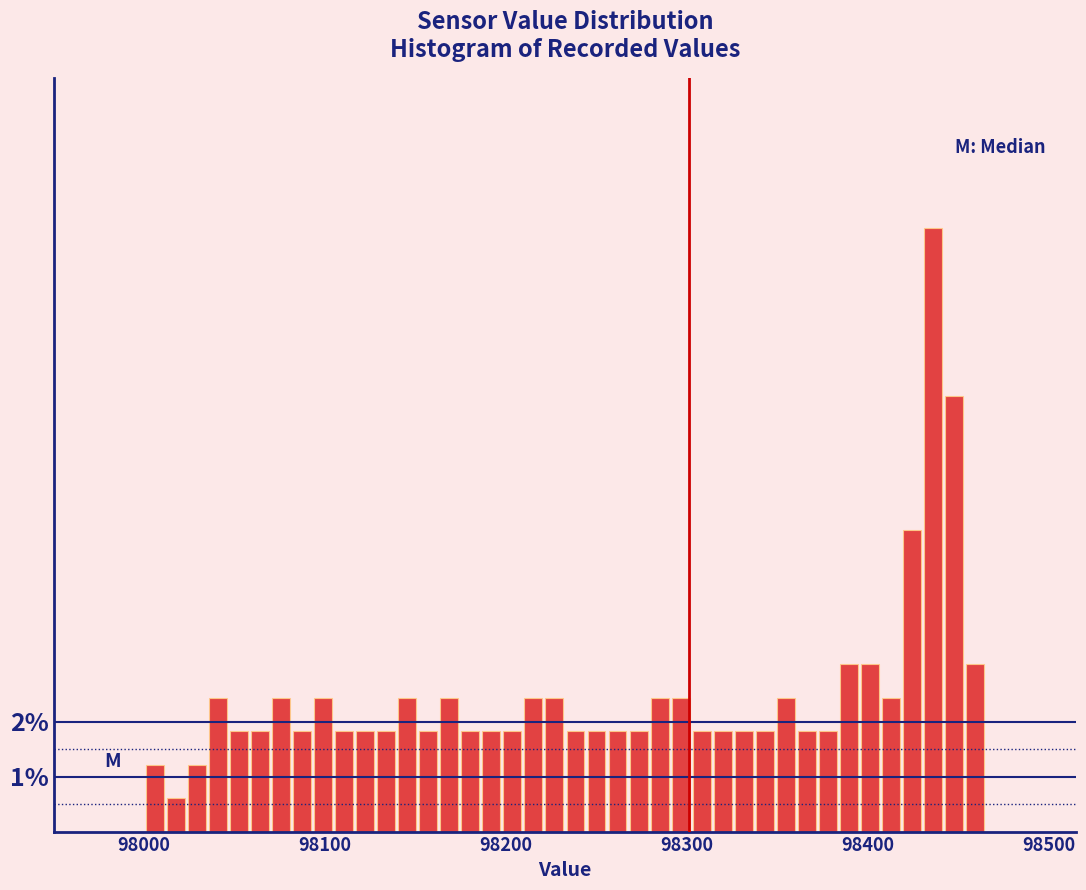

Around what value on the x-axis is the tallest bar? Give the approximate position of its centre, as read against the axis.

98440